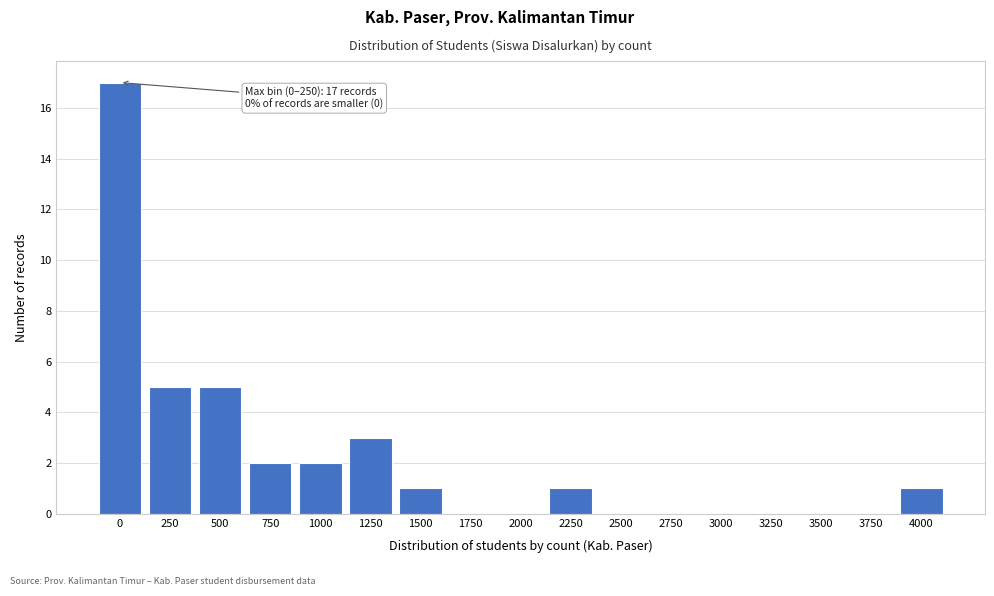

Reading right to left, extract all data points from this chart.

4000=1	3750=0	3500=0	3250=0	3000=0	2750=0	2500=0	2250=1	2000=0	1750=0	1500=1	1250=3	1000=2	750=2	500=5	250=5	0=17